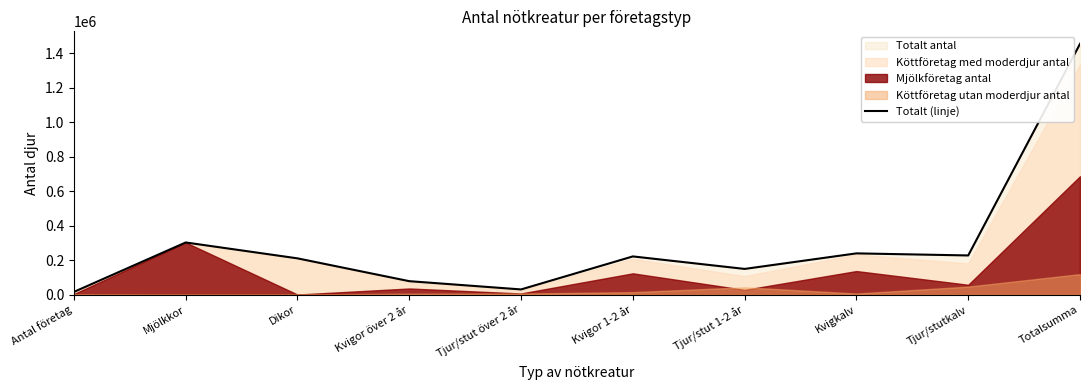

How many data points does each series have?

10